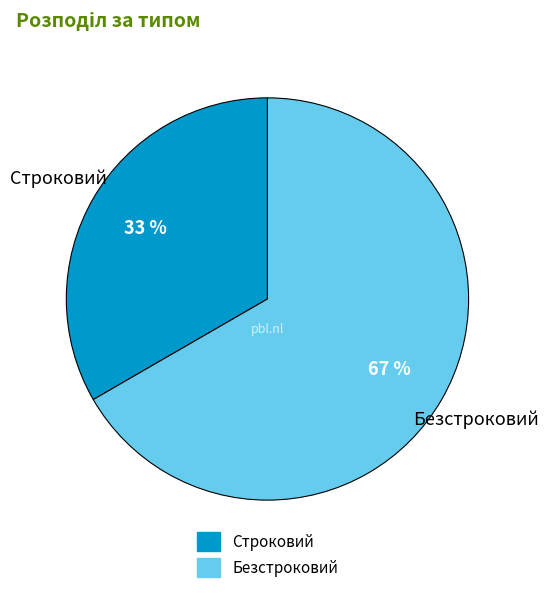

Is the sum of Строковий and Безстроковий greater than half?

Yes